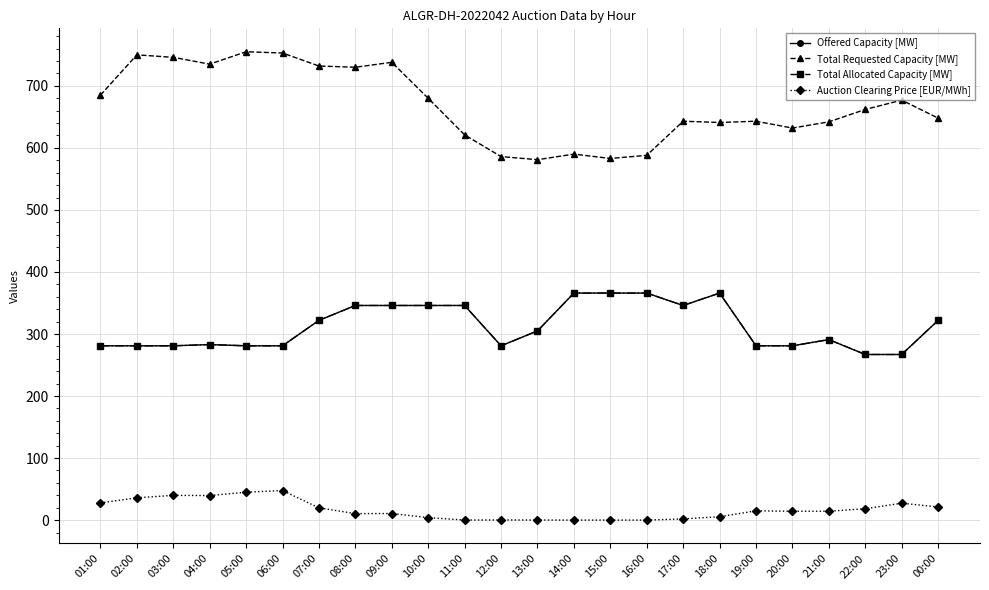

Reading left to right, transcribe all the data shown in this chart.

Offered Capacity [MW]: 281.0	281.0	281.0	283.0	281.0	281.0	322.0	346.0	346.0	346.0	346.0	281.0	305.0	366.0	366.0	366.0	346.0	366.0	281.0	281.0	291.0	267.0	267.0	322.0
Total Requested Capacity [MW]: 685.0	750.0	746.0	735.0	755.0	753.0	732.0	730.0	738.0	680.0	621.0	586.0	581.0	590.0	583.0	588.0	643.0	641.0	643.0	632.0	642.0	662.0	677.0	648.0
Total Allocated Capacity [MW]: 281.0	281.0	281.0	283.0	281.0	281.0	322.0	346.0	346.0	346.0	346.0	281.0	305.0	366.0	366.0	366.0	346.0	366.0	281.0	281.0	291.0	267.0	267.0	322.0
Auction Clearing Price [EUR/MWh]: 27.7	36.0	39.9	39.6	45.0	47.7	19.8	10.5	10.7	4.0	0.1	0.3	0.1	0.1	0.1	0.1	2.0	5.5	15.0	14.3	14.3	18.4	27.3	21.3